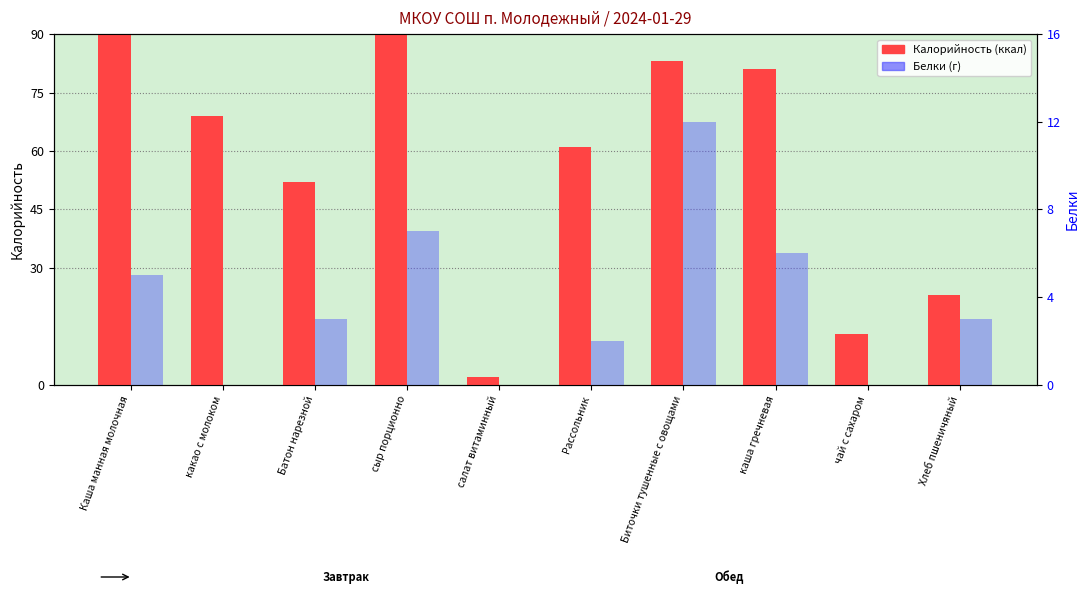

Reading left to right, extract all data points from this chart.

Калорийность: Каша манная молочная=223	какао с молоком=69	Батон нарезной=52	сыр порционно=109	салат витаминный=2	Рассольник=61	Биточки тушенные с овощами=83	каша гречневая=81	чай с сахаром=13	Хлеб пшеничяный=23
Белки: Каша манная молочная=5	какао с молоком=0	Батон нарезной=3	сыр порционно=7	салат витаминный=0	Рассольник=2	Биточки тушенные с овощами=12	каша гречневая=6	чай с сахаром=0	Хлеб пшеничяный=3